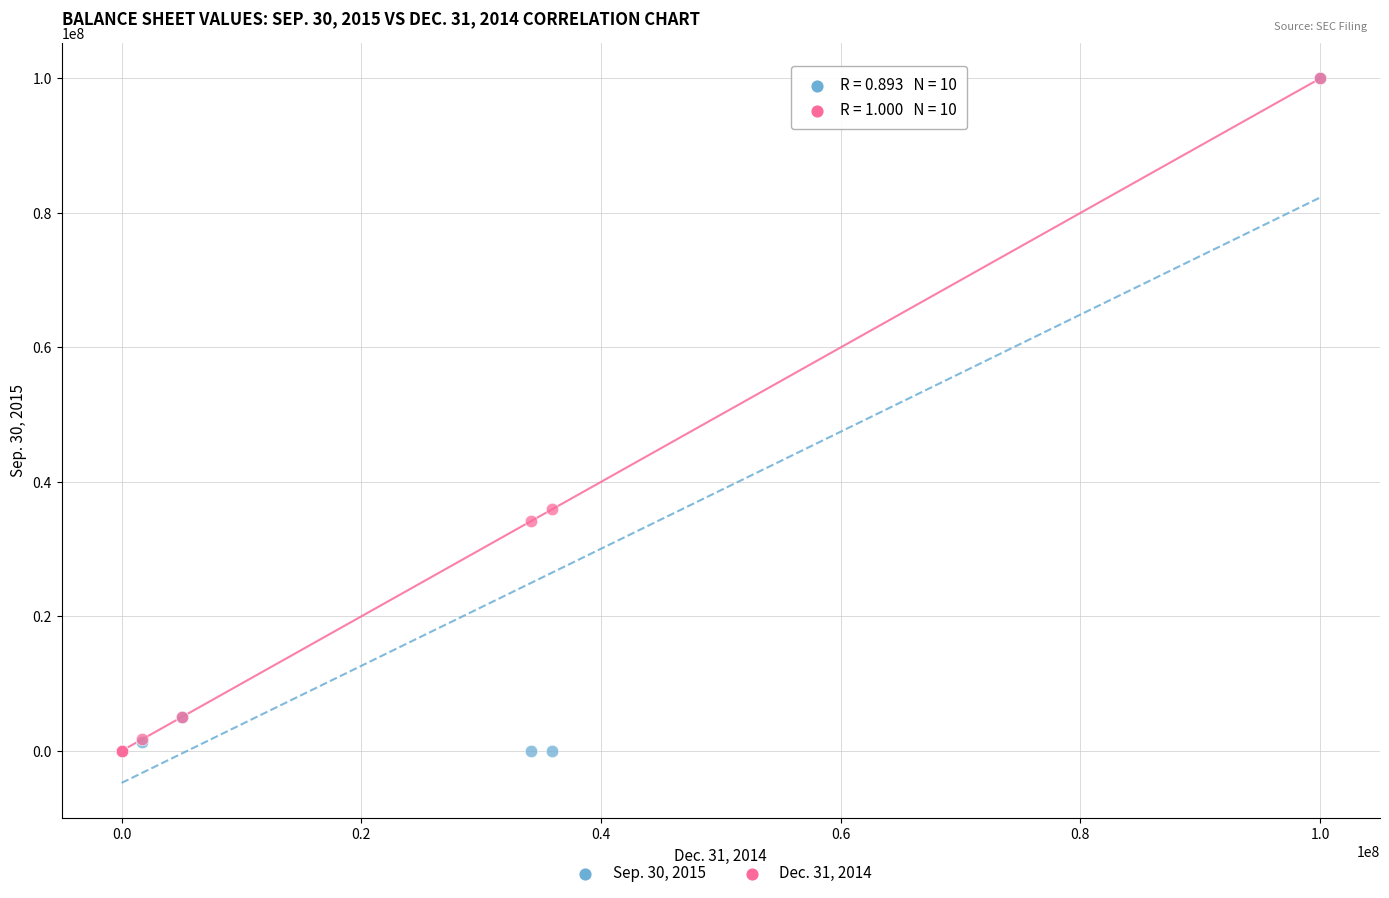

Across all series, what Y value is closest to 50000000?

35919340.0